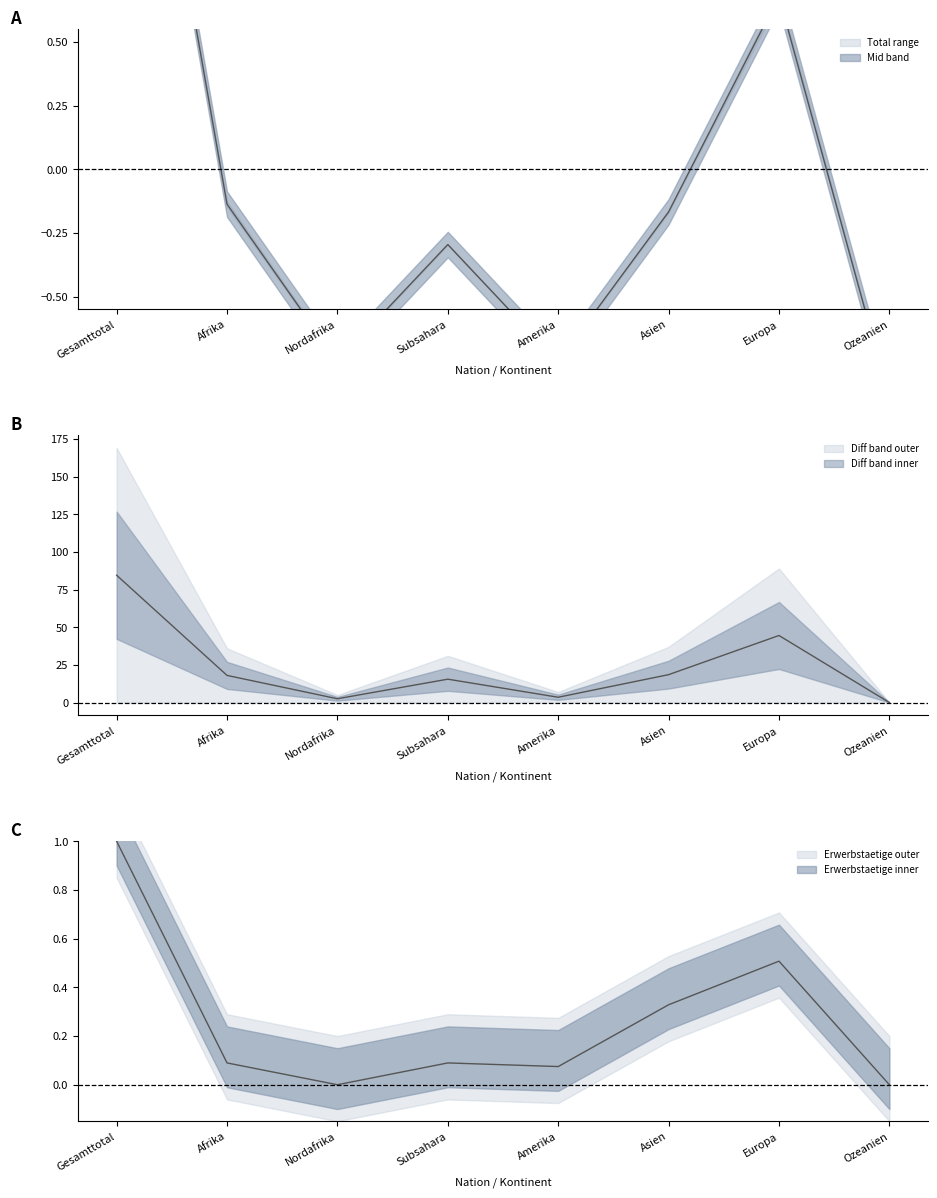

True or false: Erwerbsfaehige Personen and Erwerbstaetige Personen cross at least once.

False